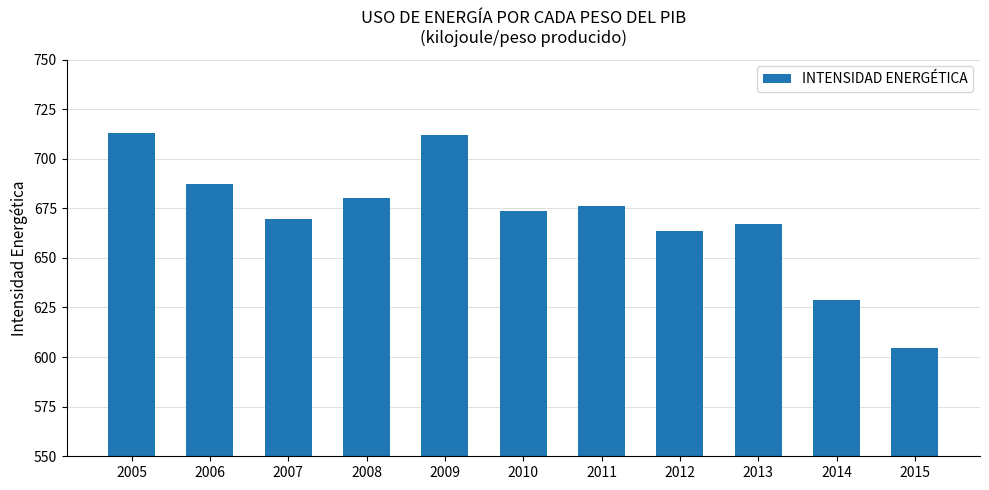

What value does the data have at 2005?

713.0